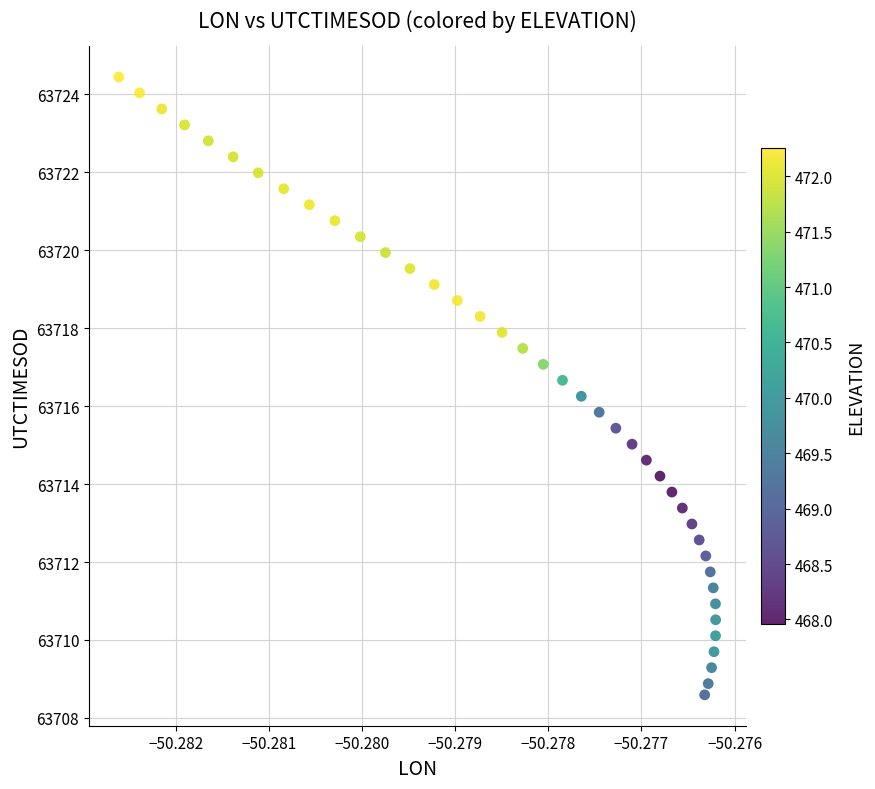

What is the range of Y values (max minus min)?

15.9